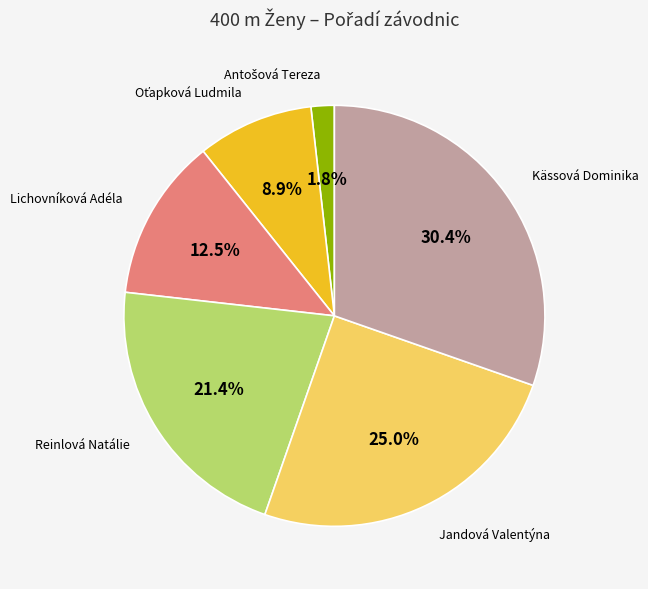

Does any single category account for the majority?

No